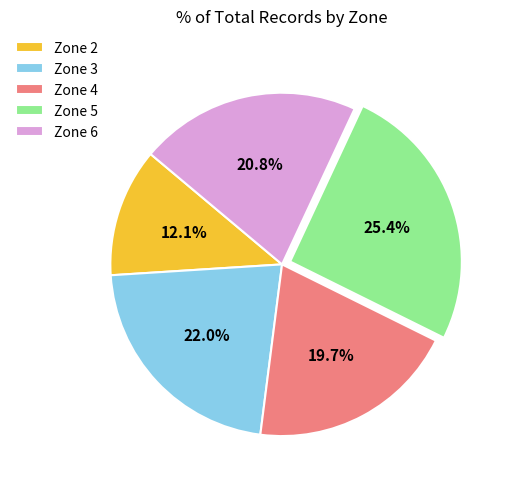

What portion of the pie excludes Zone 3?

78.0%